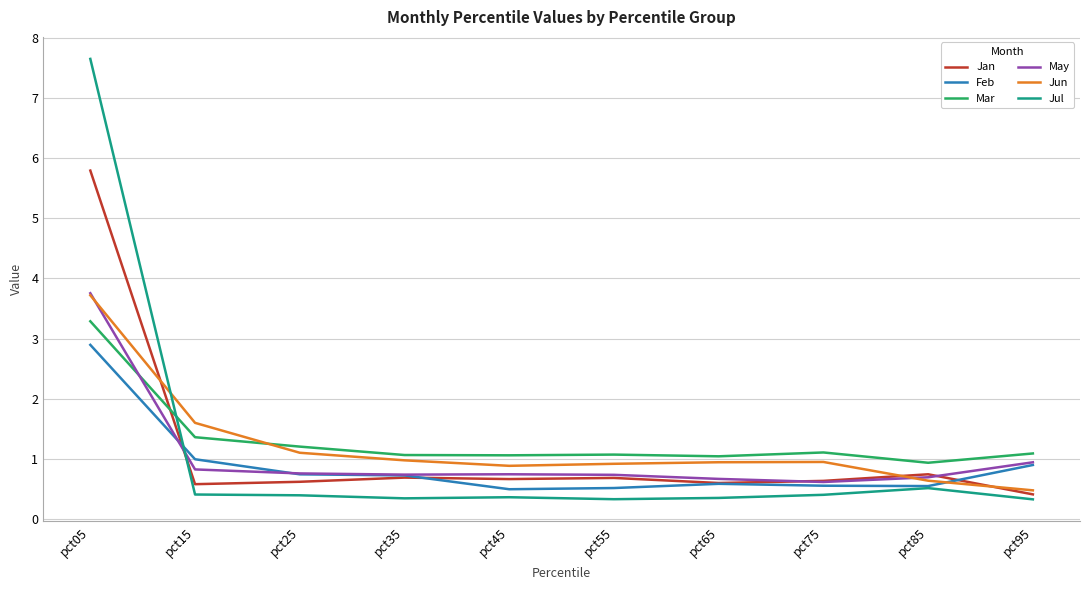

The value of May at pct55 is 1.0. True or false?

False